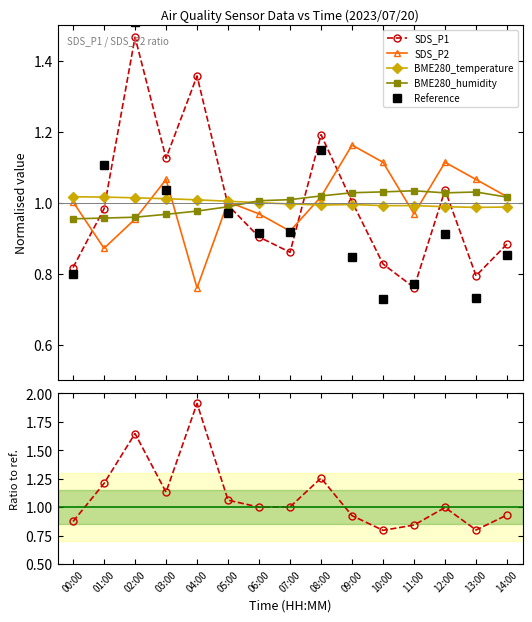

What position from the right is 11:00?

4